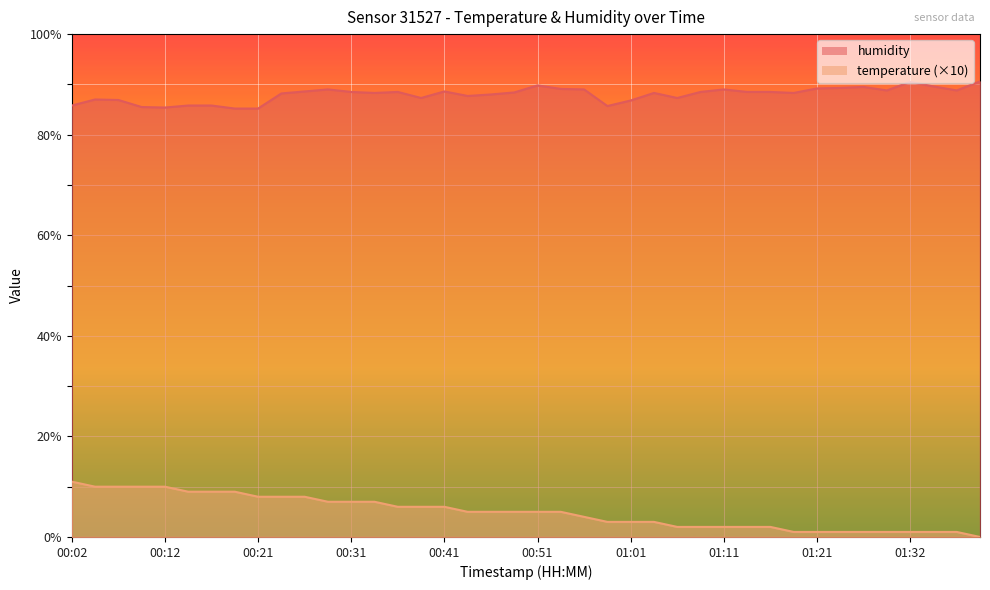

What is the label of the 9th point from the right?

01:18